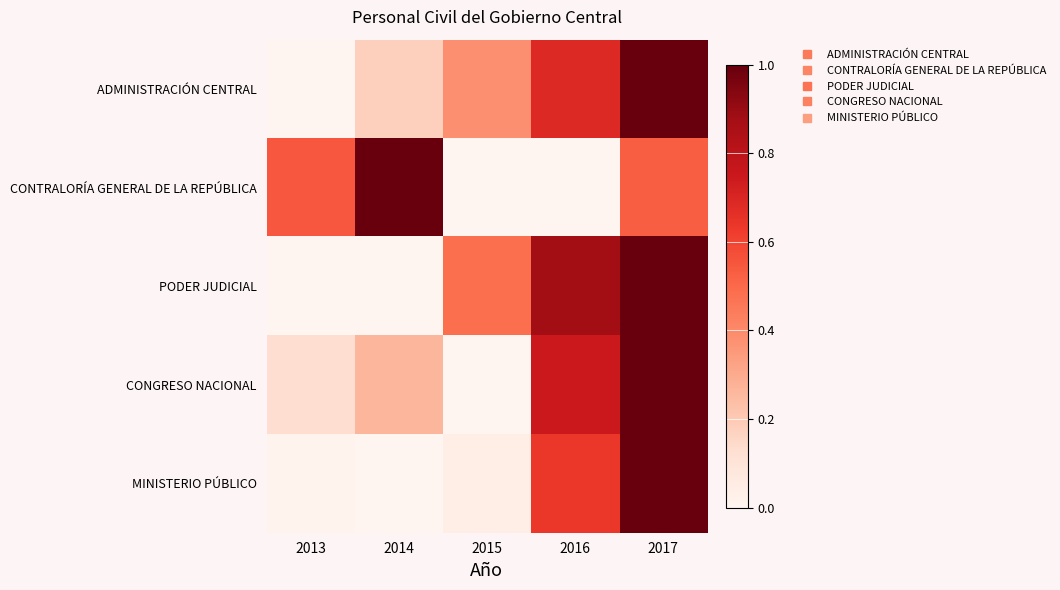

At which category is the sum across all series the highest?

2017